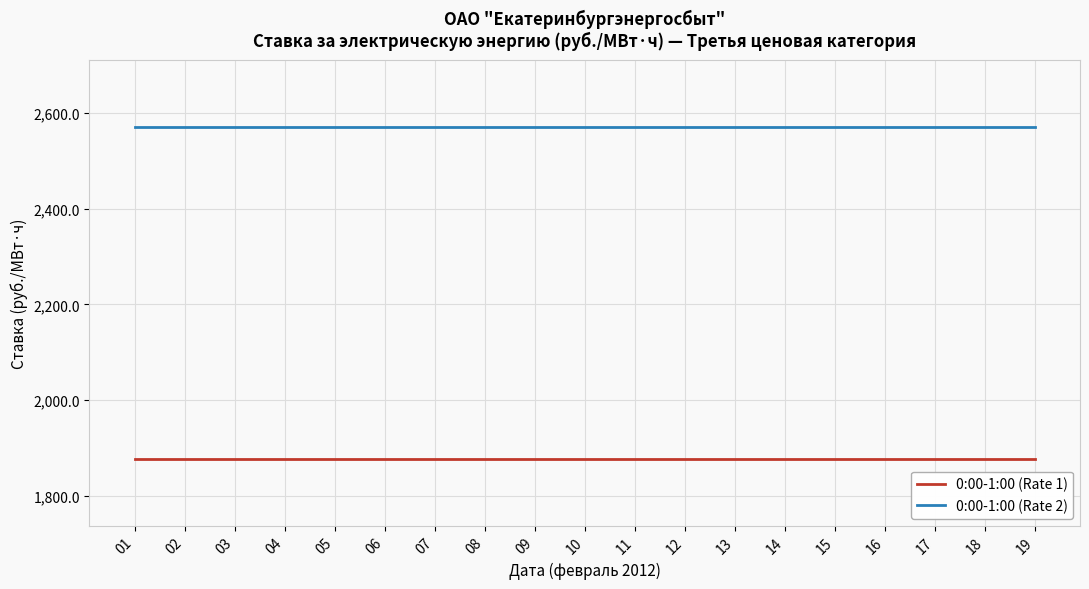

List the series in order of their overall mean, highest first.

0:00-1:00 (Rate 2), 0:00-1:00 (Rate 1)